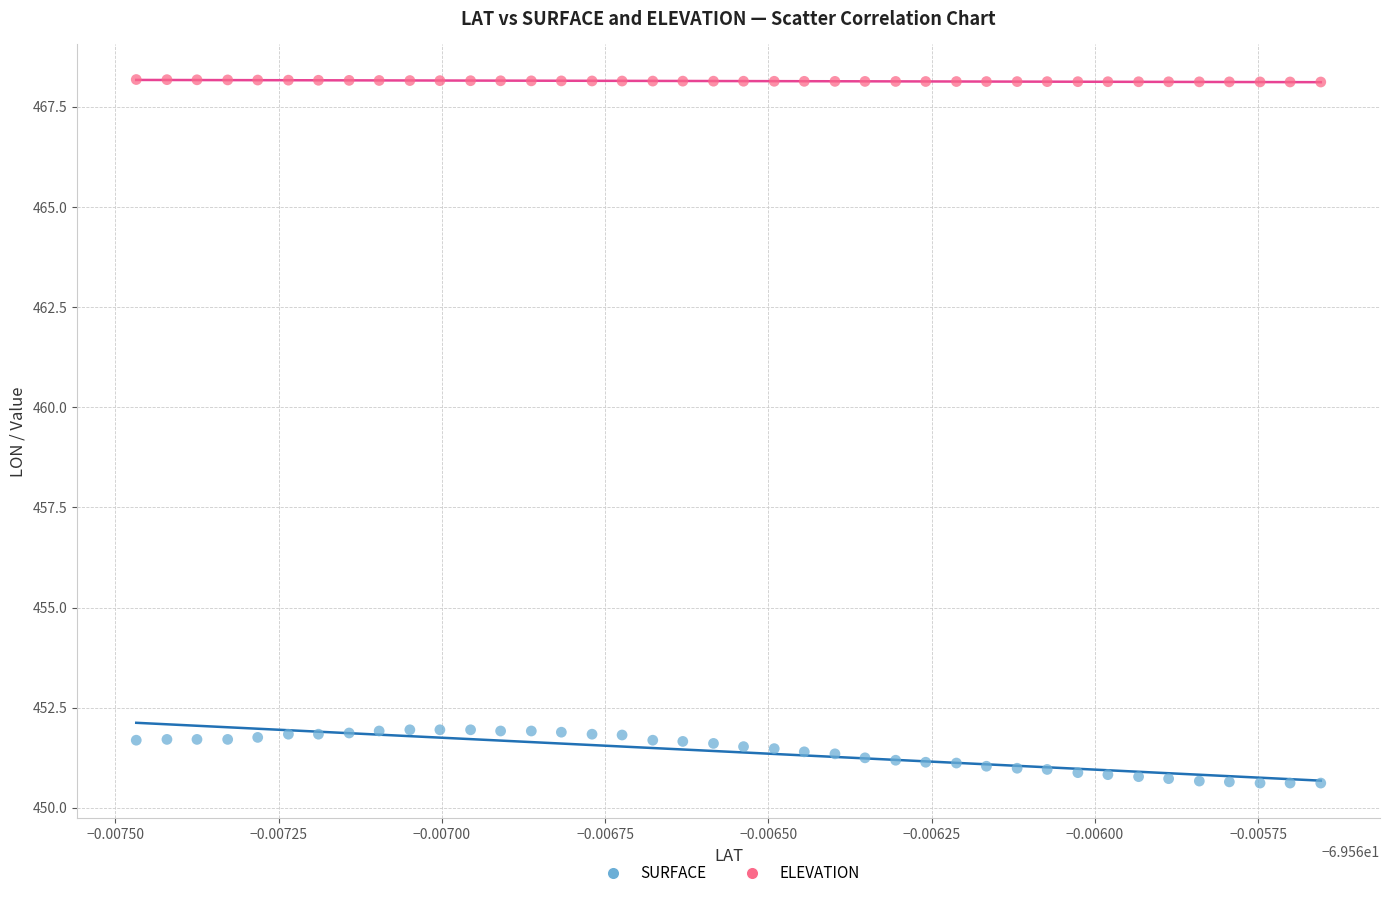

Which series reaches the maximum Y coordinate?

ELEVATION